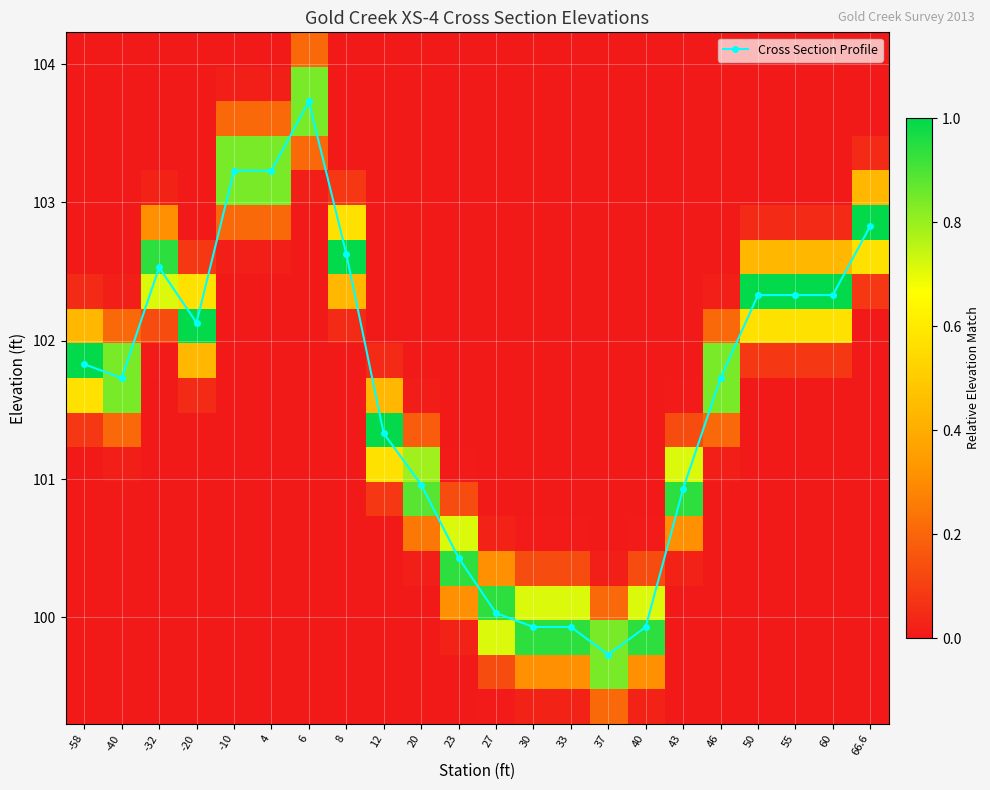

At which category does Cross Section Profile reach its first local peak?

-32